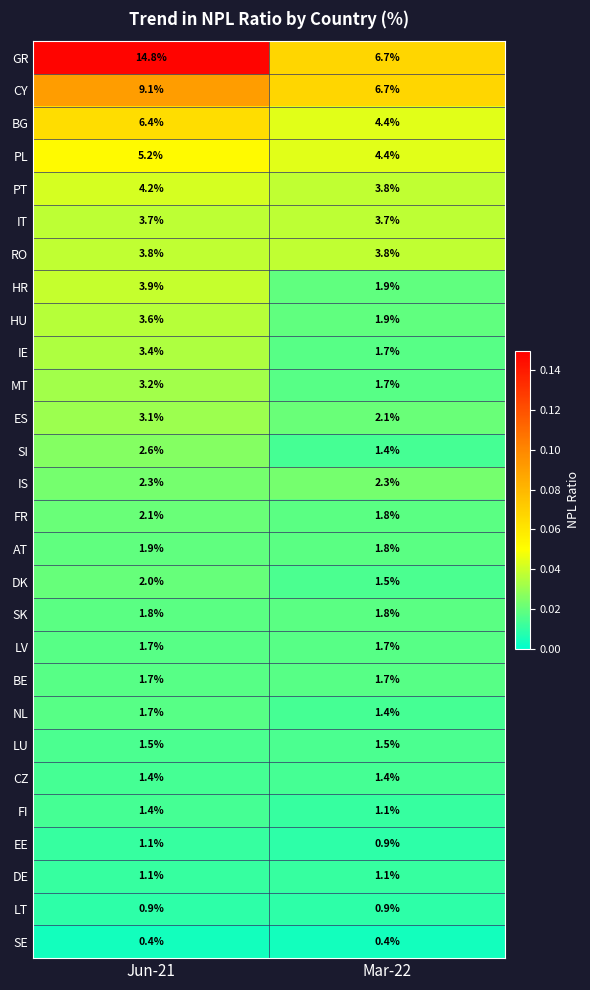

Which series changed the most between Jun-21 and Mar-22?

GR